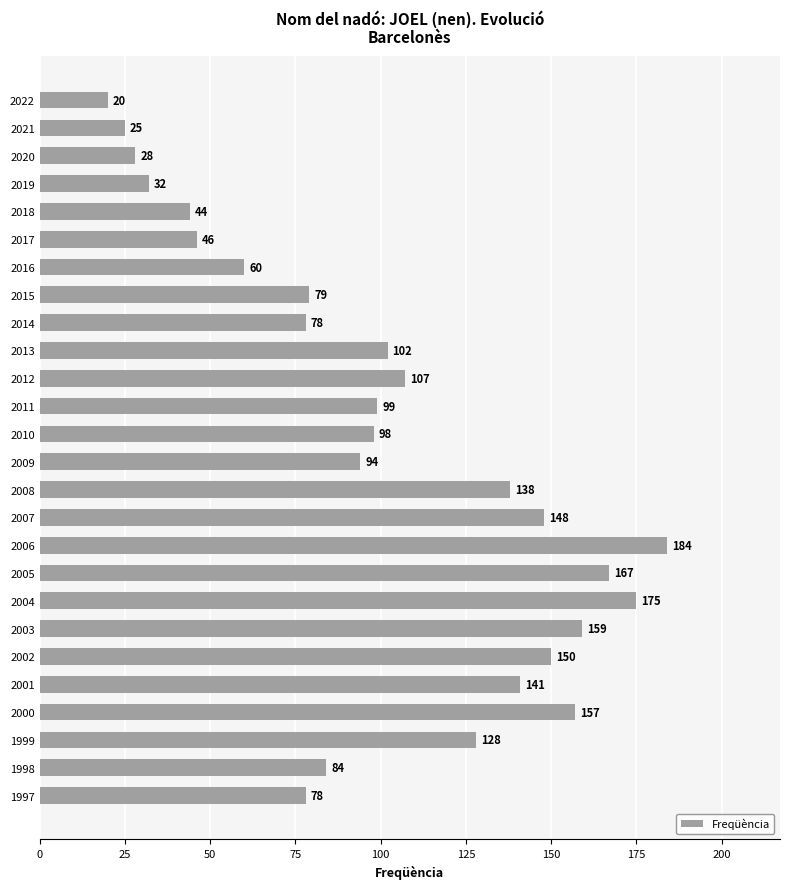

What is the value of the 20th bar from the top?

159